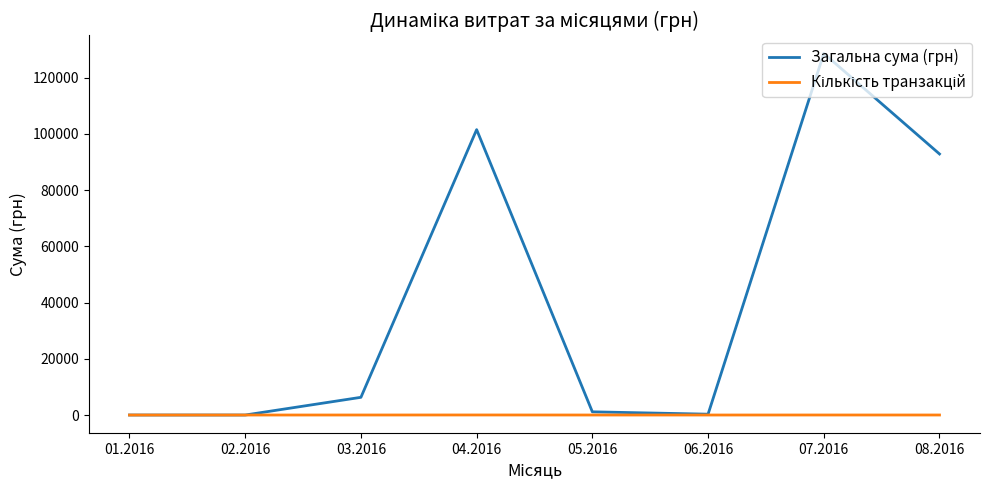

The value of Загальна сума (грн) at 03.2016 is 10847.4. True or false?

False